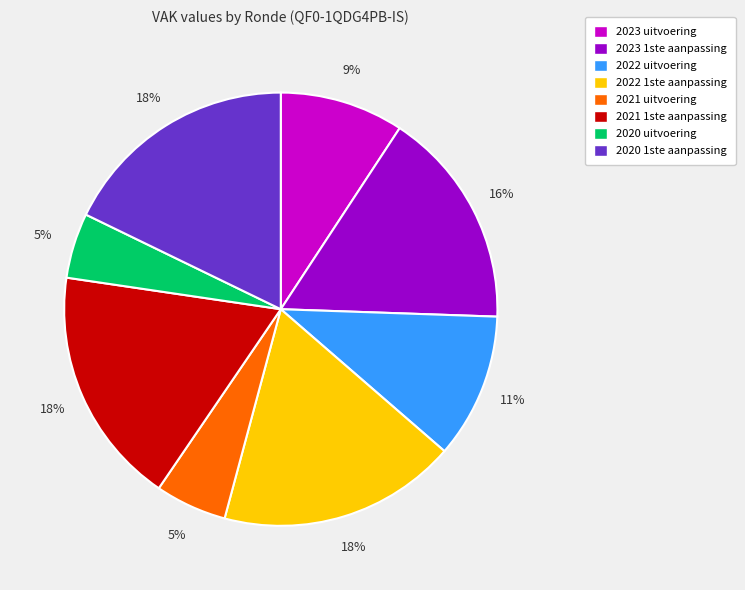

Does any single category account for the majority?

No